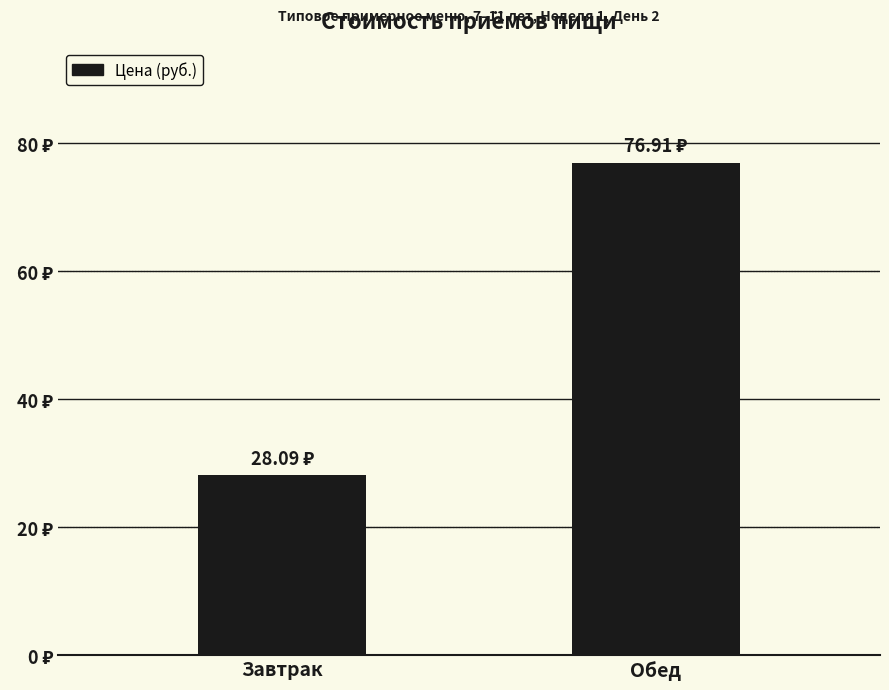

Does the chart contain any negative values?

No